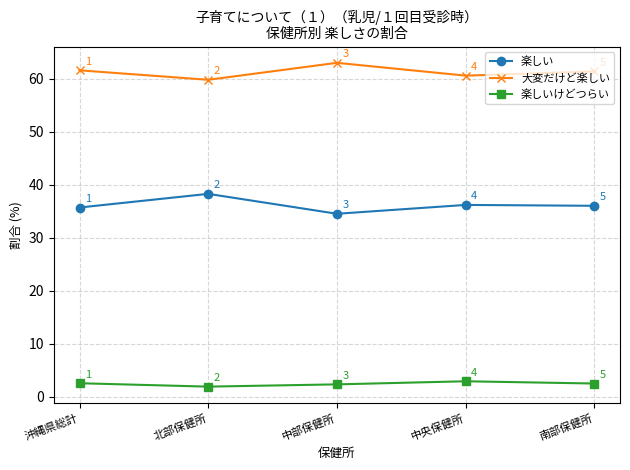

What is the value of the 大変だけど楽しい point at the 4th from the left?

60.6